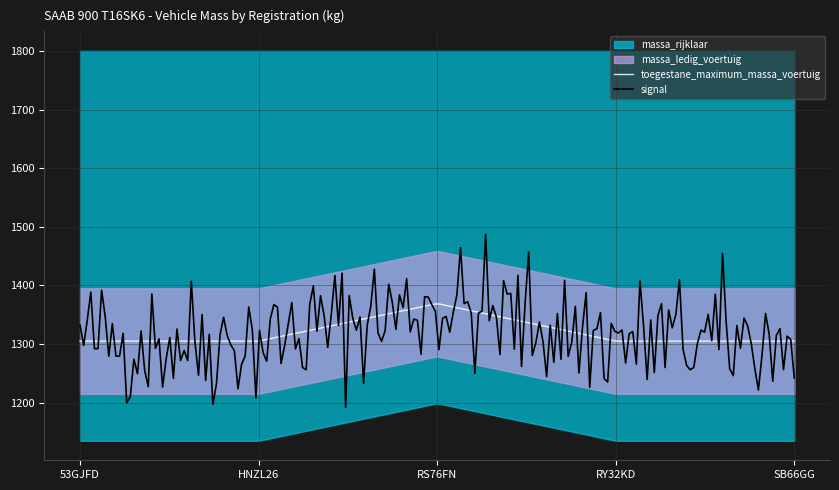

What is the average value of the massa_ledig_voertuig series?

1268